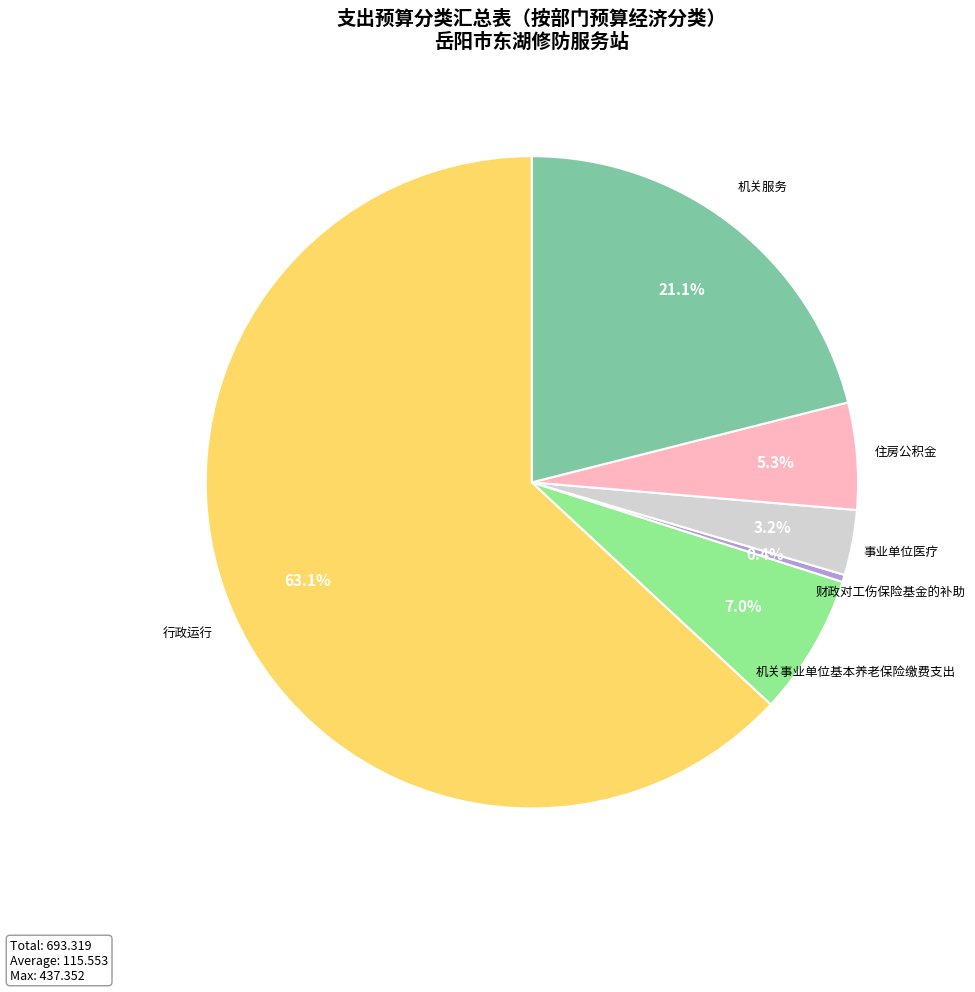

How many segments does this pie chart have?

6